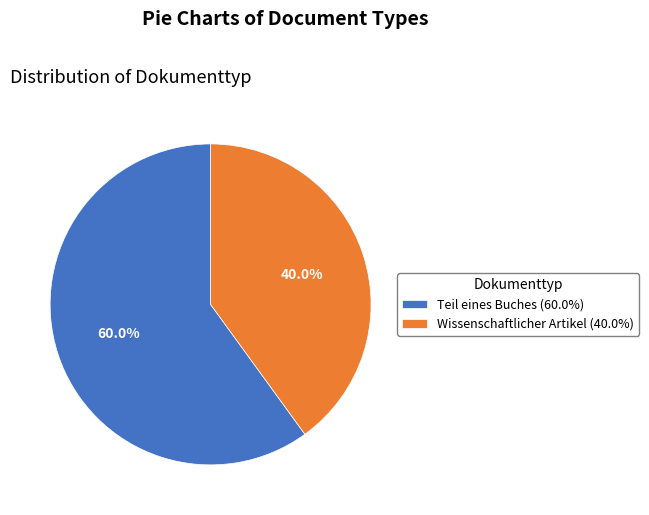

What percentage is the Wissenschaftlicher Artikel slice, to the nearest percent?

40%